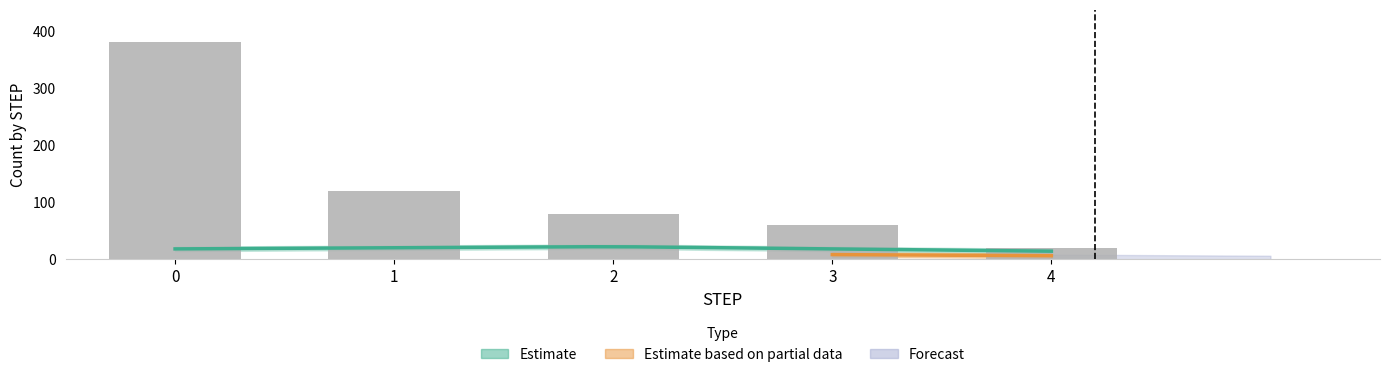

Reading left to right, what are all the values shown in this chart?

380	120	80	60	20